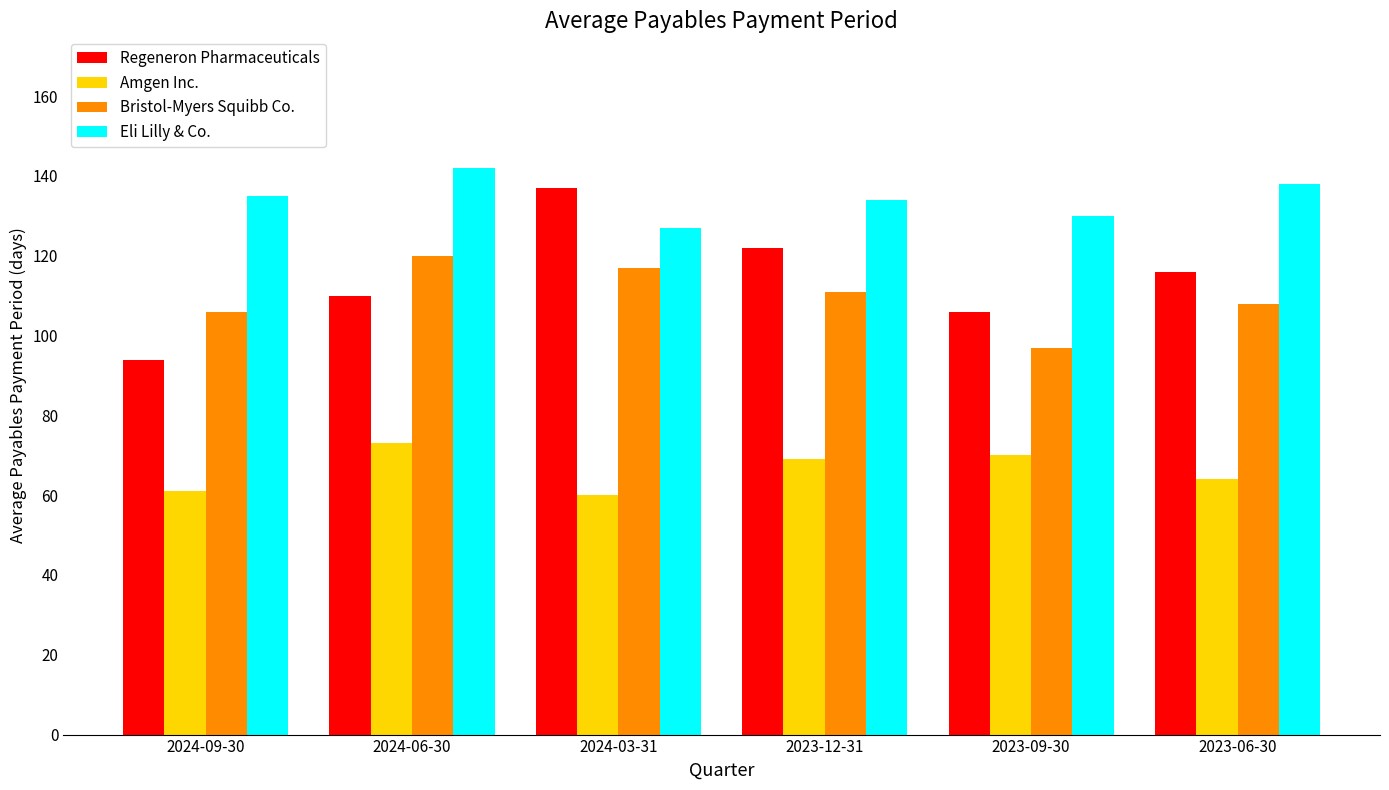

What is the difference between the maximum and second lowest values in the Bristol-Myers Squibb Co. series?

14